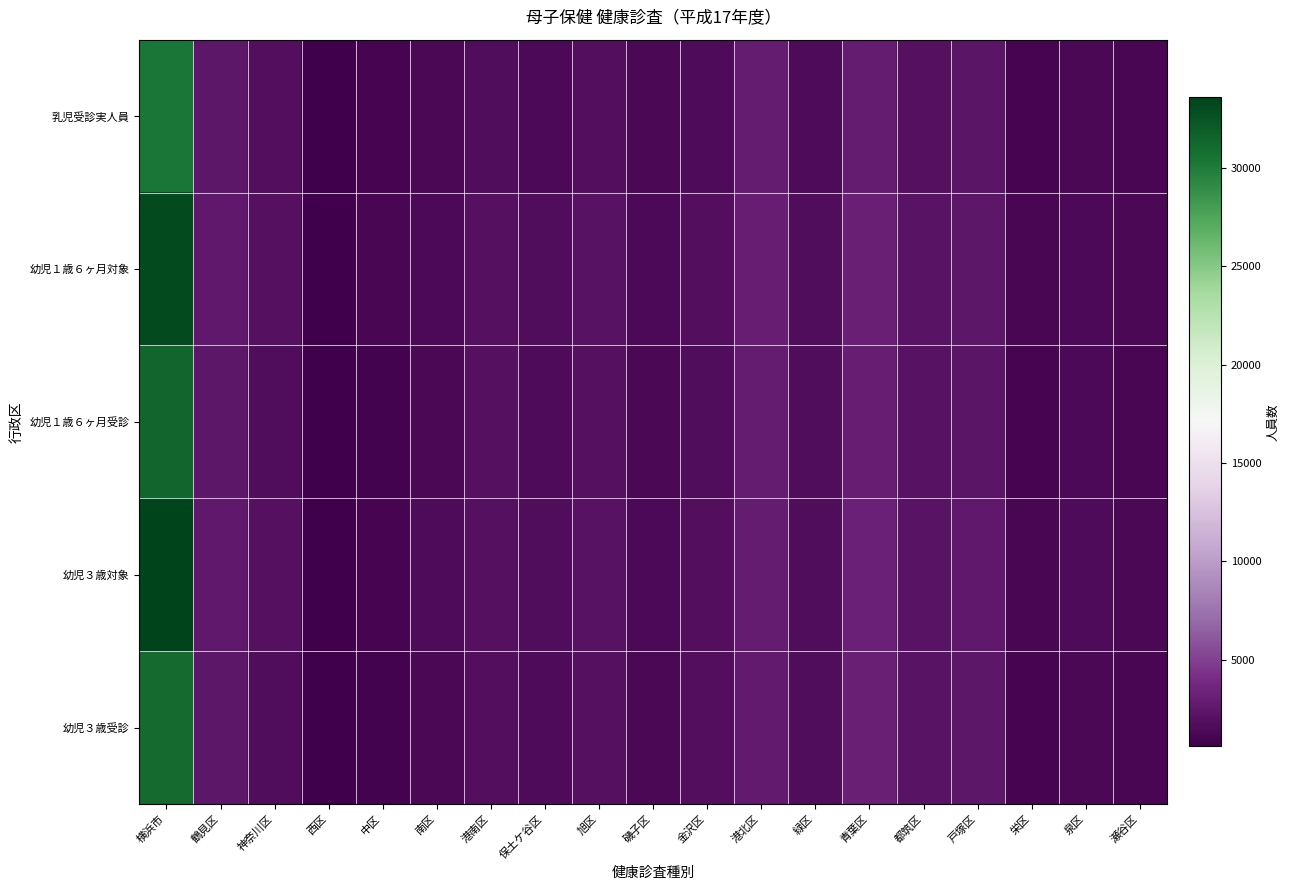

How many data points does each series have?

19